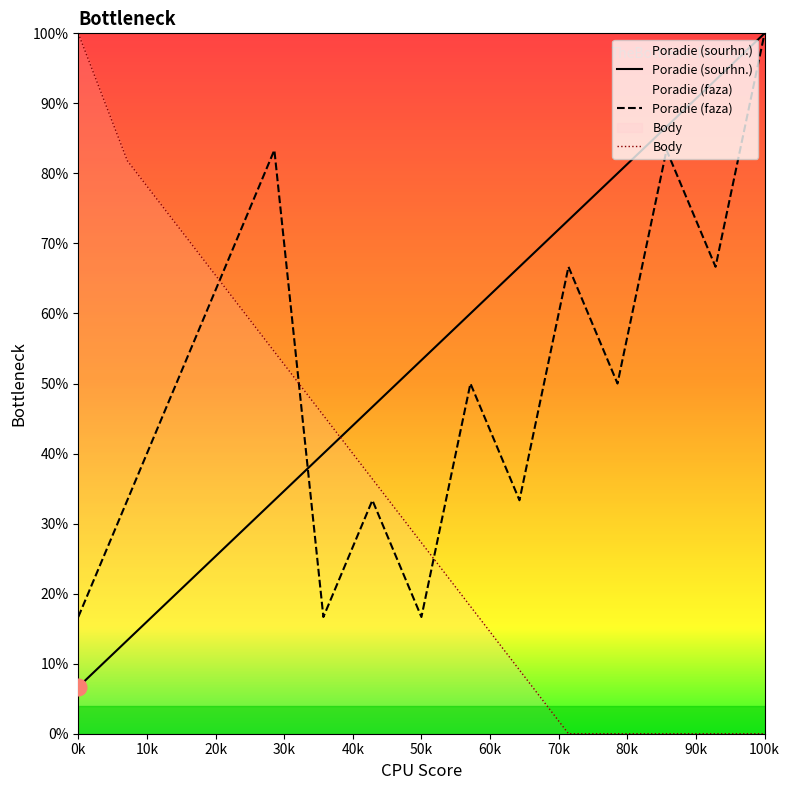

Does the chart display data point markers on the line(s)?

No